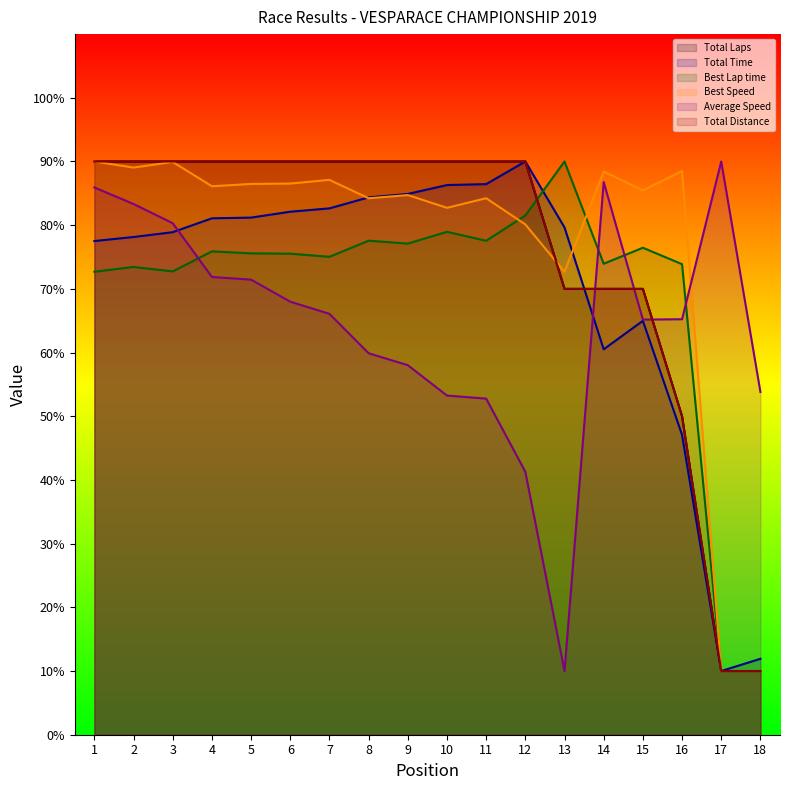

What is the maximum value for Total Distance?

90.0